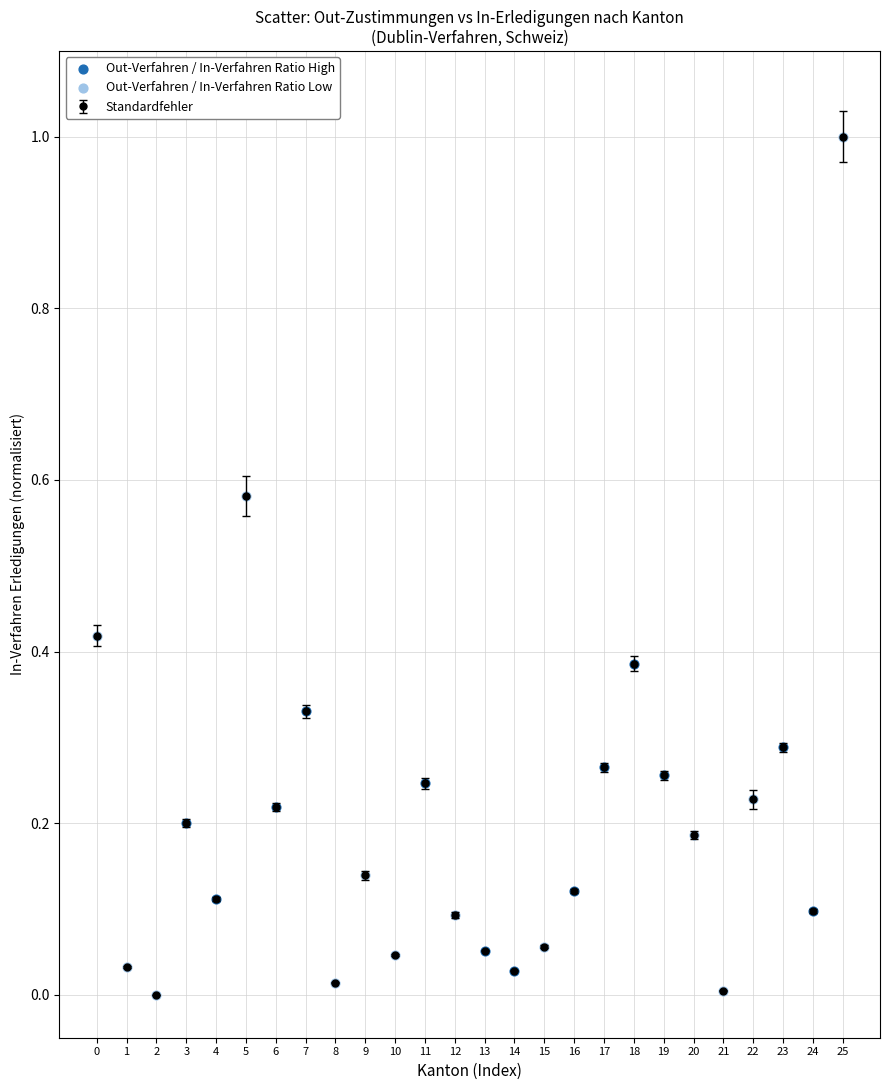

What is the difference between the maximum and minimum values?

1.0